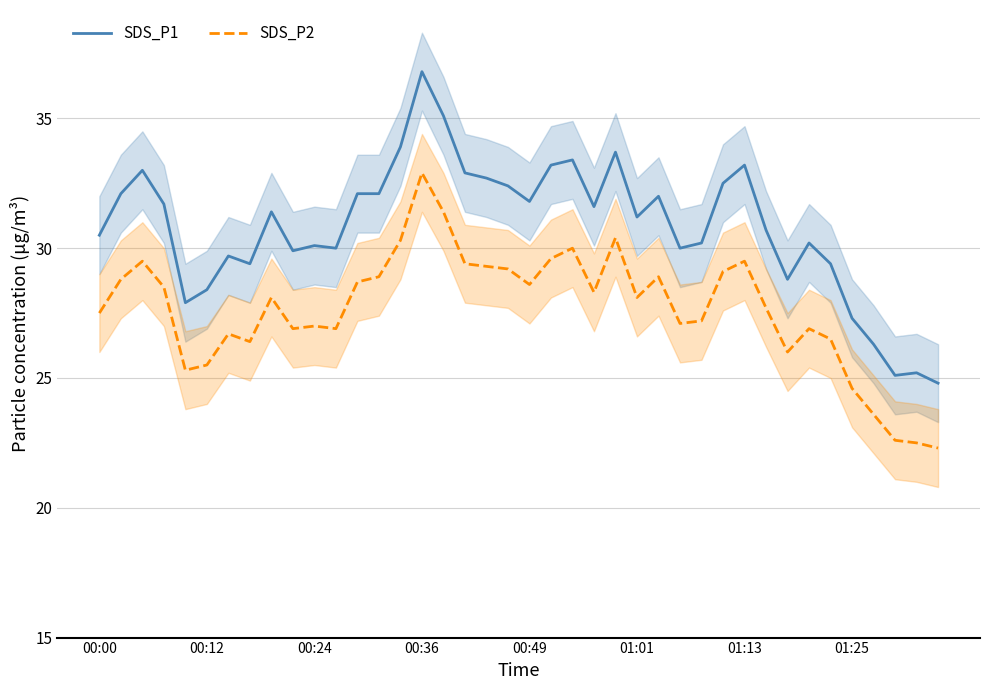

True or false: SDS_P1 and SDS_P2 cross at least once.

False